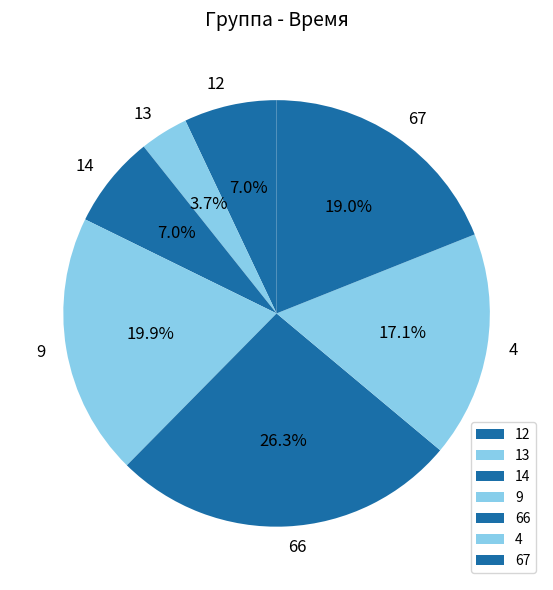

To the nearest percent, what is the average slice percentage?

14%